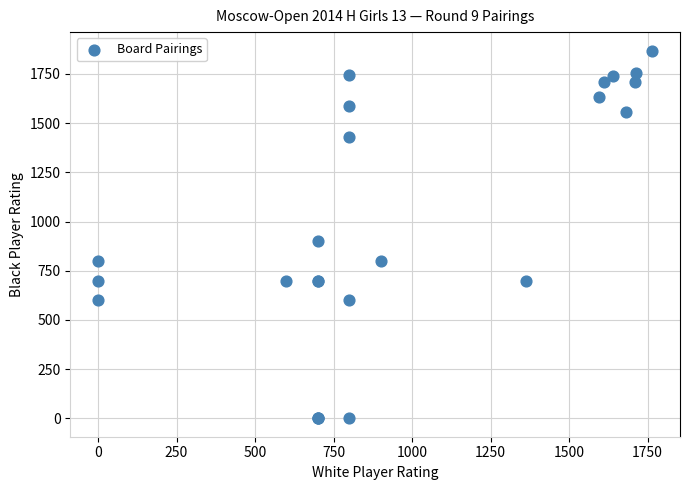

What Y value in the scatter plot is closest to 934?

900